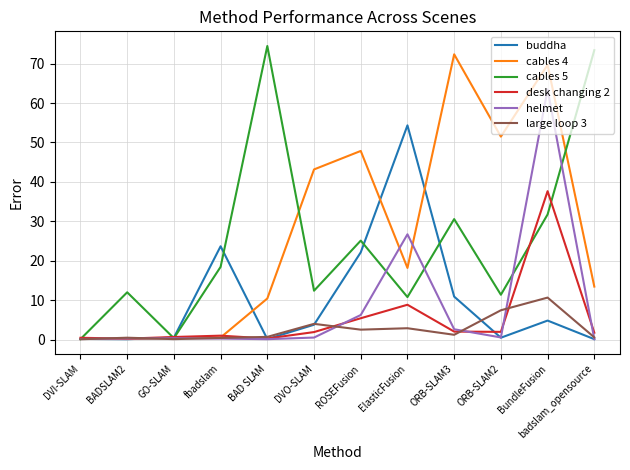

Where is buddha nearest to the value 27?

fbadslam